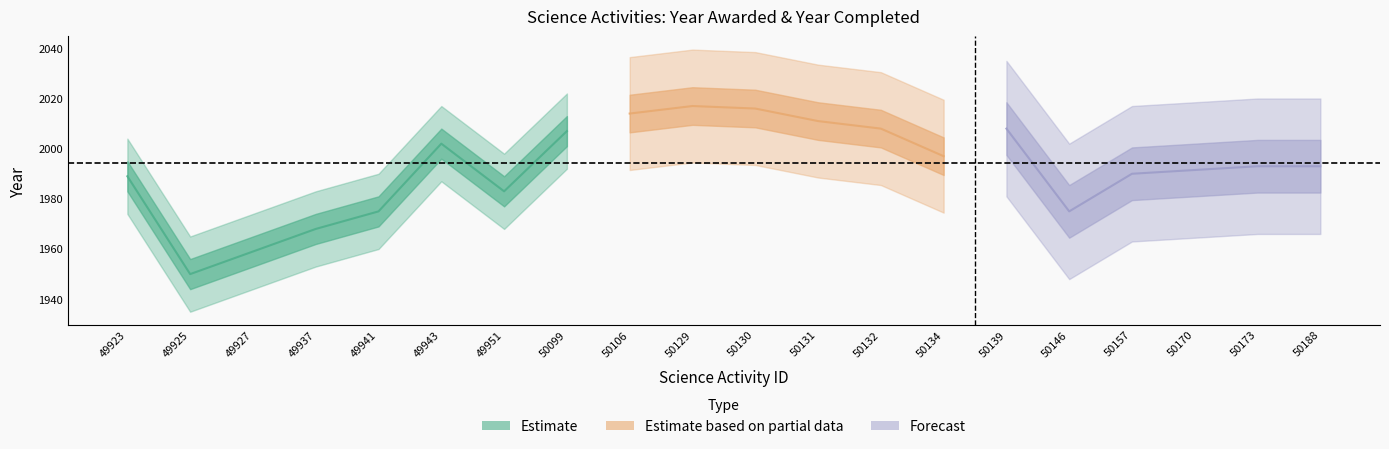

At which category does Year awarded reach its first local peak?

49943